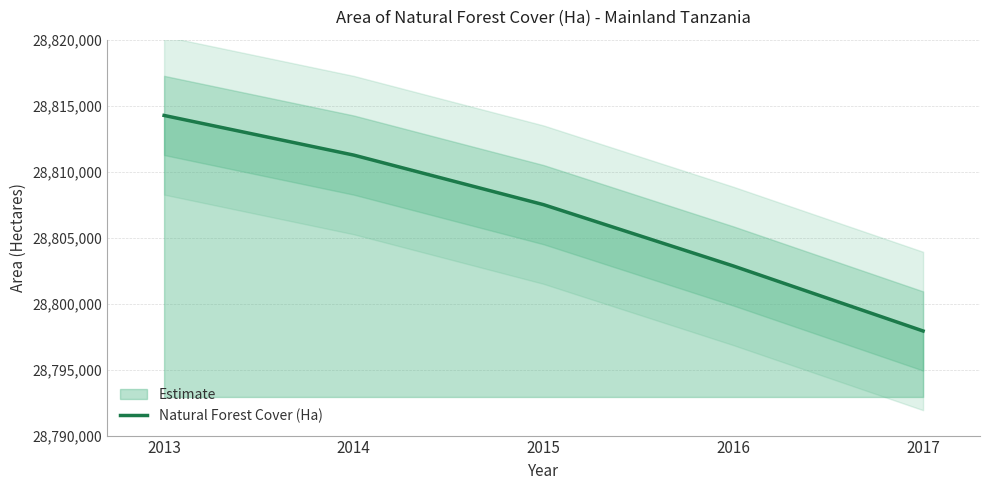

Reading left to right, what are all the values shown in this chart?

28814258.3	28811252.0	28807497.0	28802853.0	28797926.0